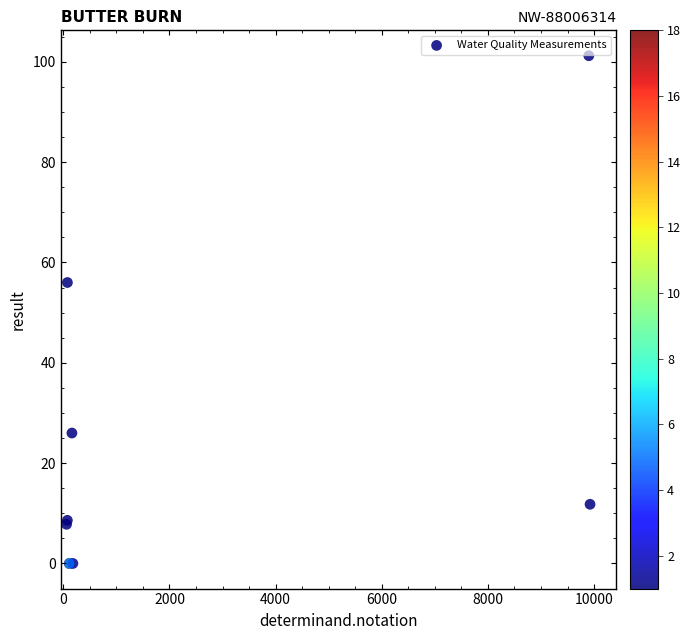

What Y value in the scatter plot is closest to 50?

56.0